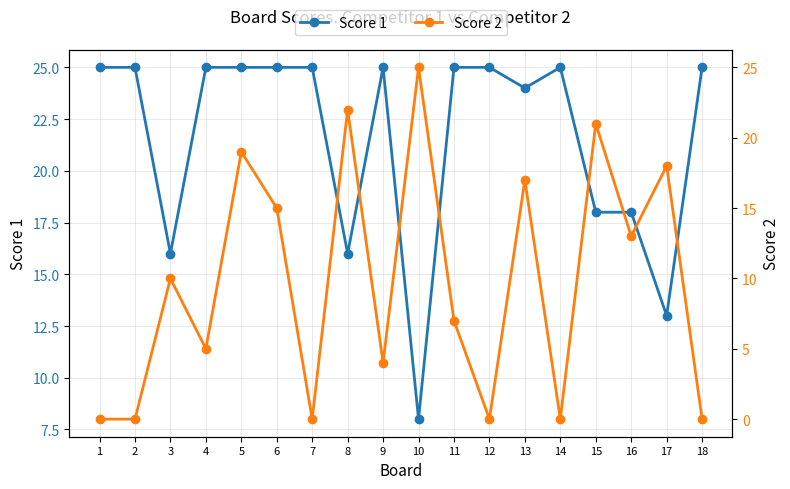

Rank the series by their maximum value, from highest to lowest.

Score 1, Score 2